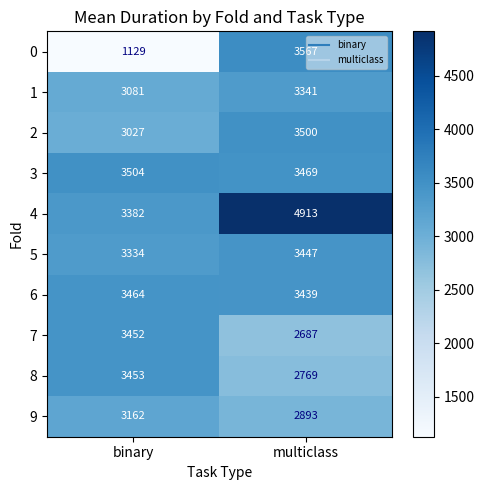

At how many categories does at least one series exceed 1840?

2